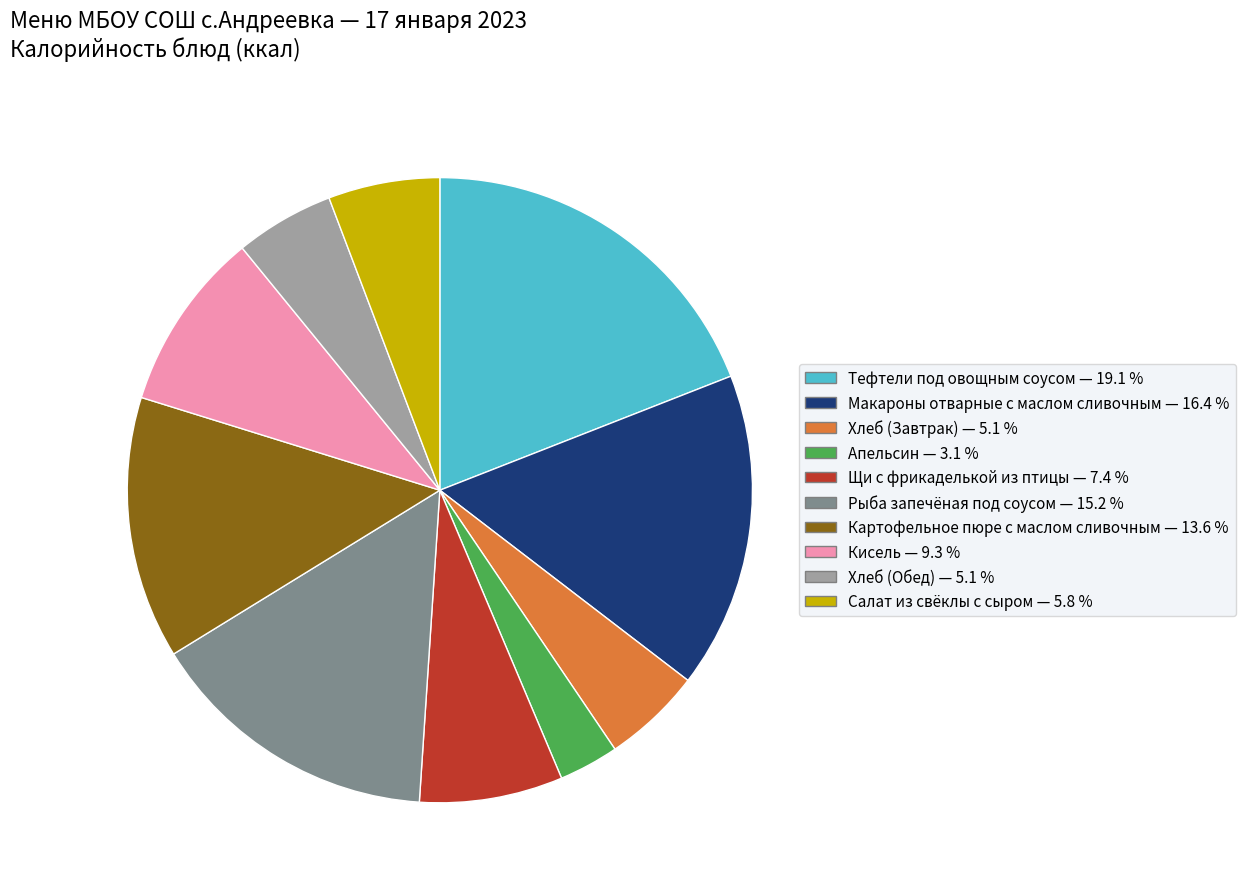

Does any single category account for the majority?

No